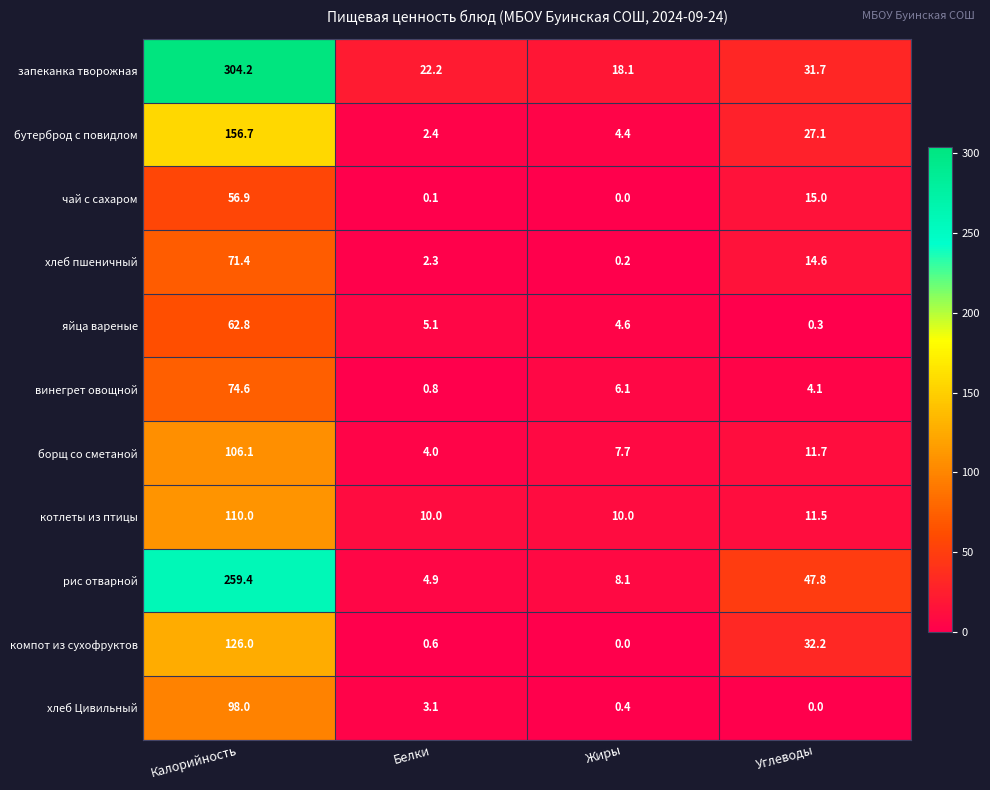

What is the average value of the яйца вареные series?

18.2